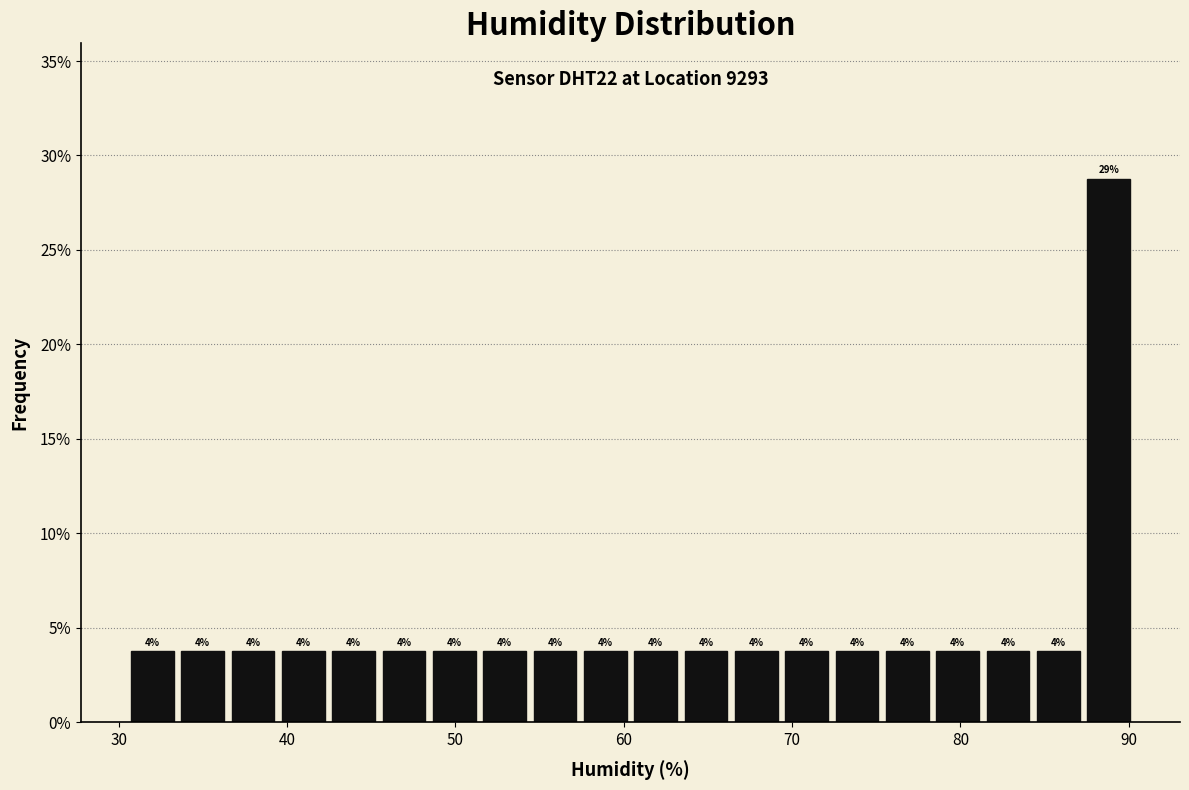

Read against the x-axis, roughly where is the centre of the tallest bar?

89